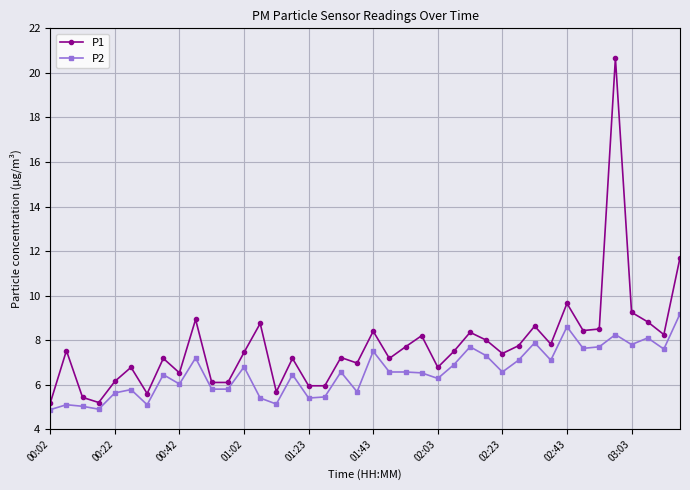

Which series has the largest total across all categories?

P1